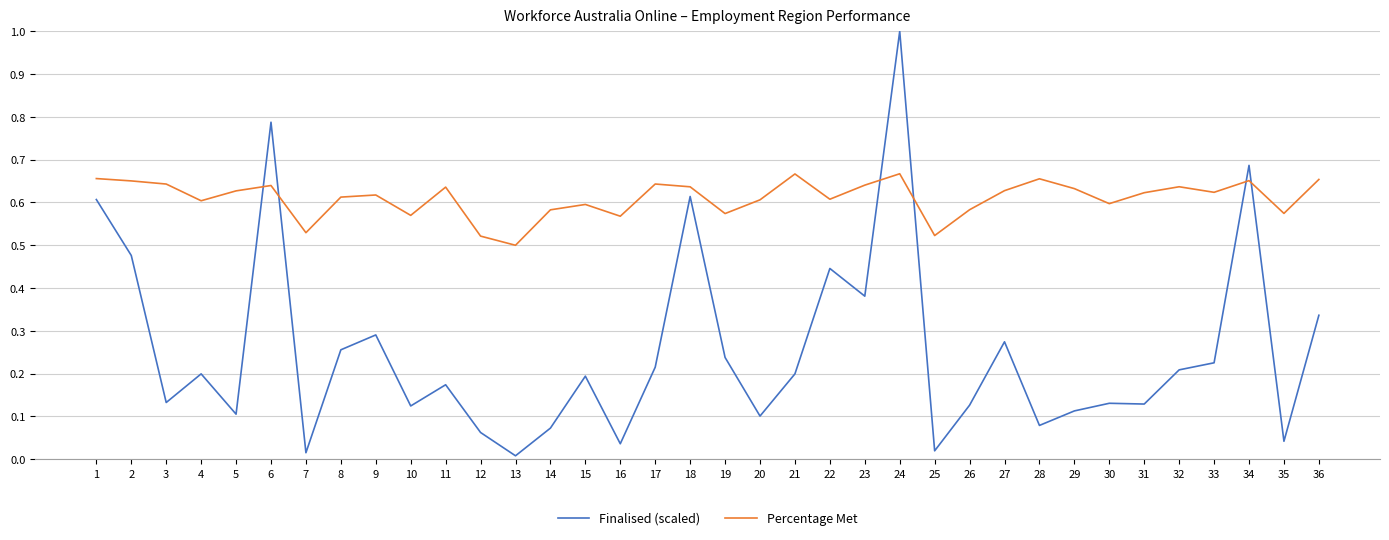

True or false: Percentage Met has a value of 1.0 at 28.

False